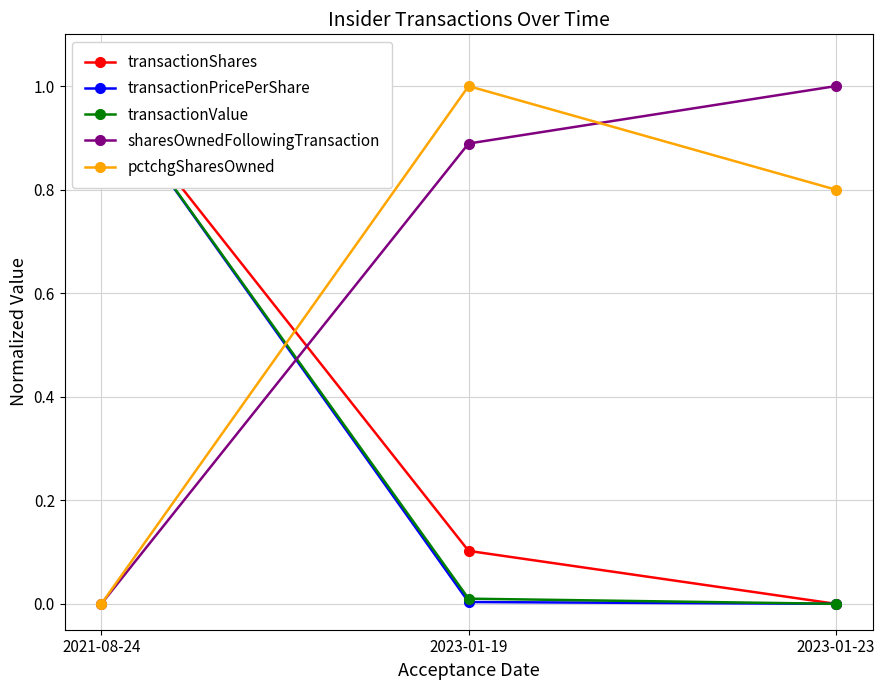

Which has a higher value, 2023-01-23 or 2023-01-19?

2023-01-19